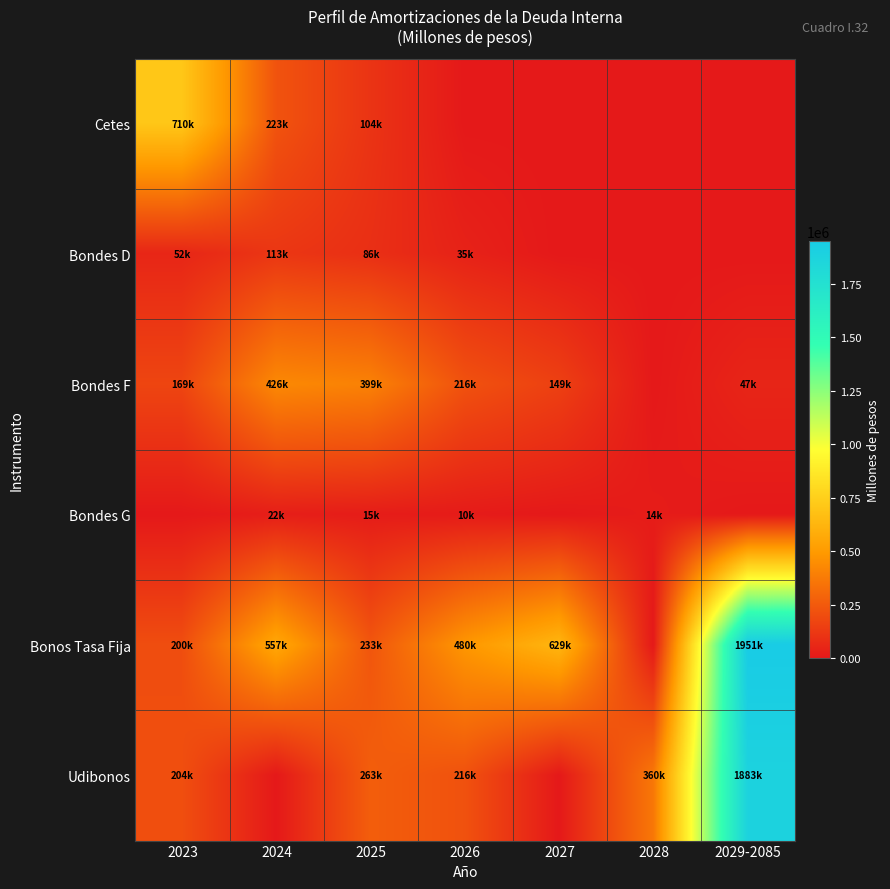

Which series has the largest range (max minus min)?

Bonos Tasa Fija